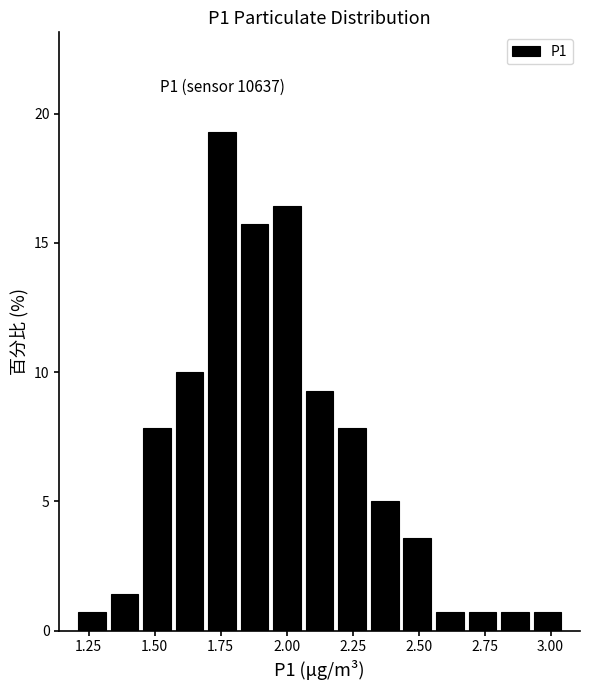

Around what value on the x-axis is the tallest bar? Give the approximate position of its centre, as read against the axis.

1.75